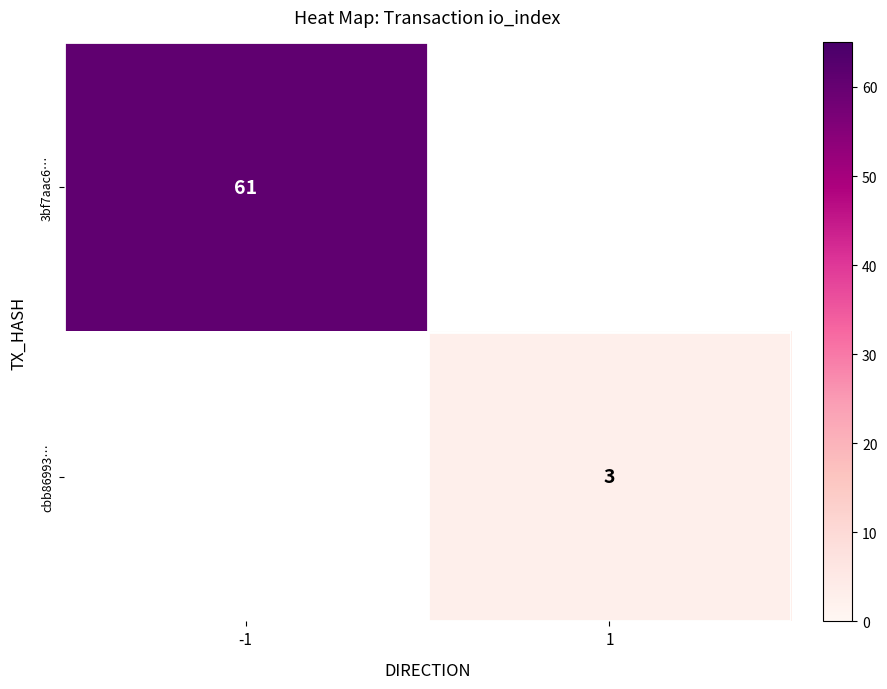

Is the value of 3bf7aac6… at -1 greater than the value of cbb86993… at 1?

Yes